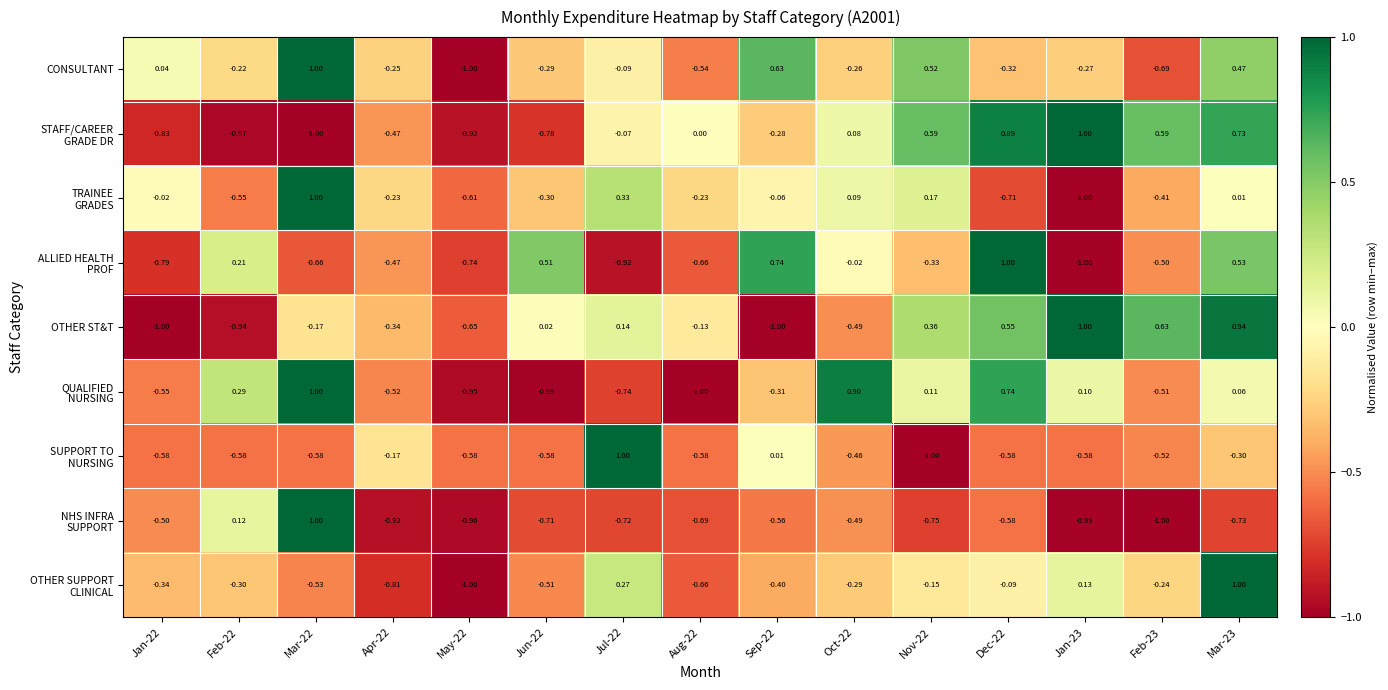

Which series changed the most between Oct-22 and Nov-22?

OTHER ST&T